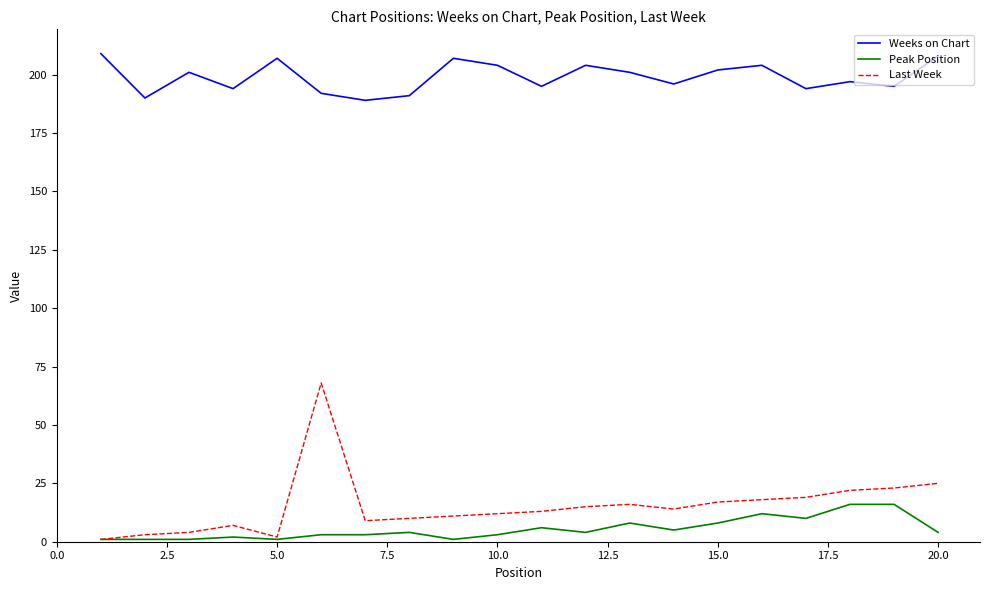

List the series in order of their peak value, lowest first.

Peak Position, Last Week, Weeks on Chart